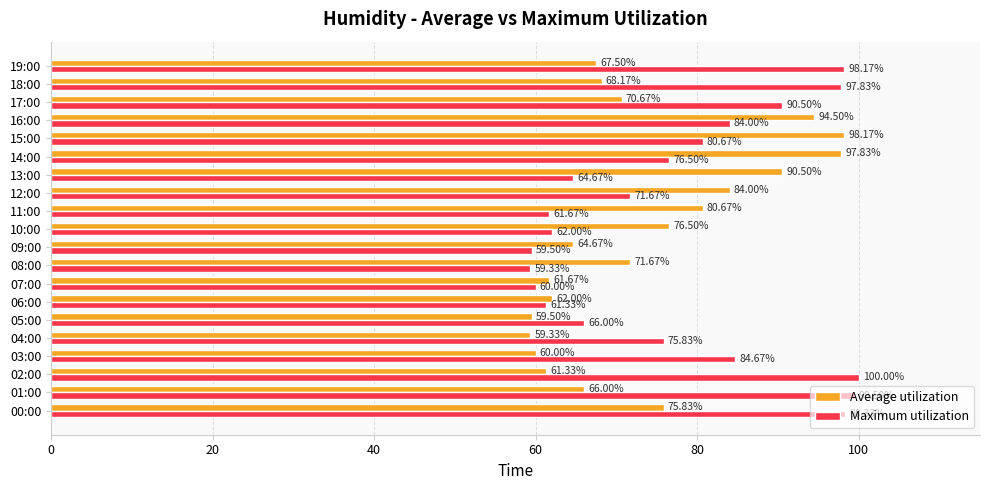

Which series has the widest spread of values?

Maximum utilization